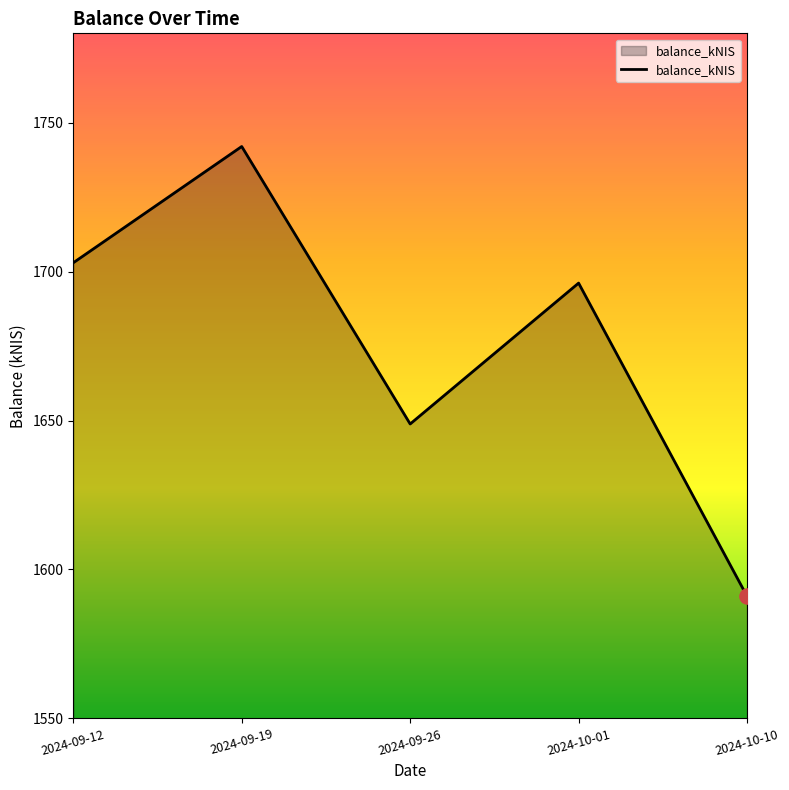

Which has a higher value, 2024-10-10 or 2024-09-26?

2024-09-26